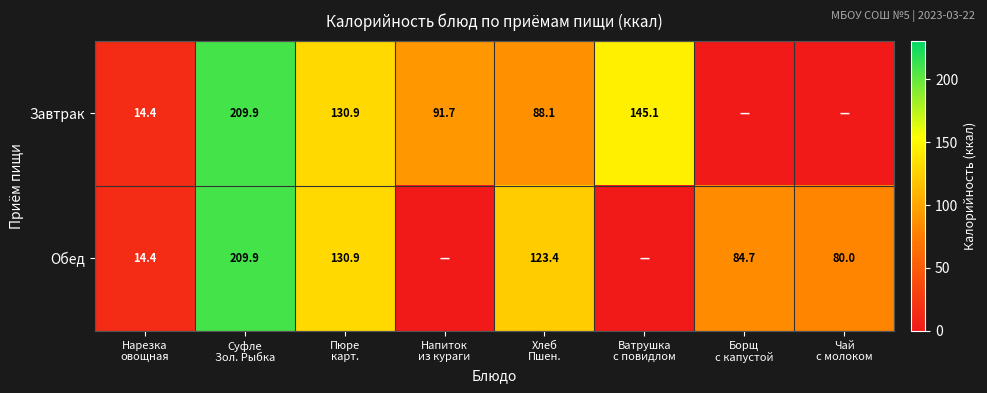

List the labels in order of Обед value, largest first.

Суфле Зол. Рыбка, Пюре карт., Хлеб Пшен., Борщ с капустой, Чай с молоком, Нарезка овощная, Напиток из кураги, Ватрушка с повидлом